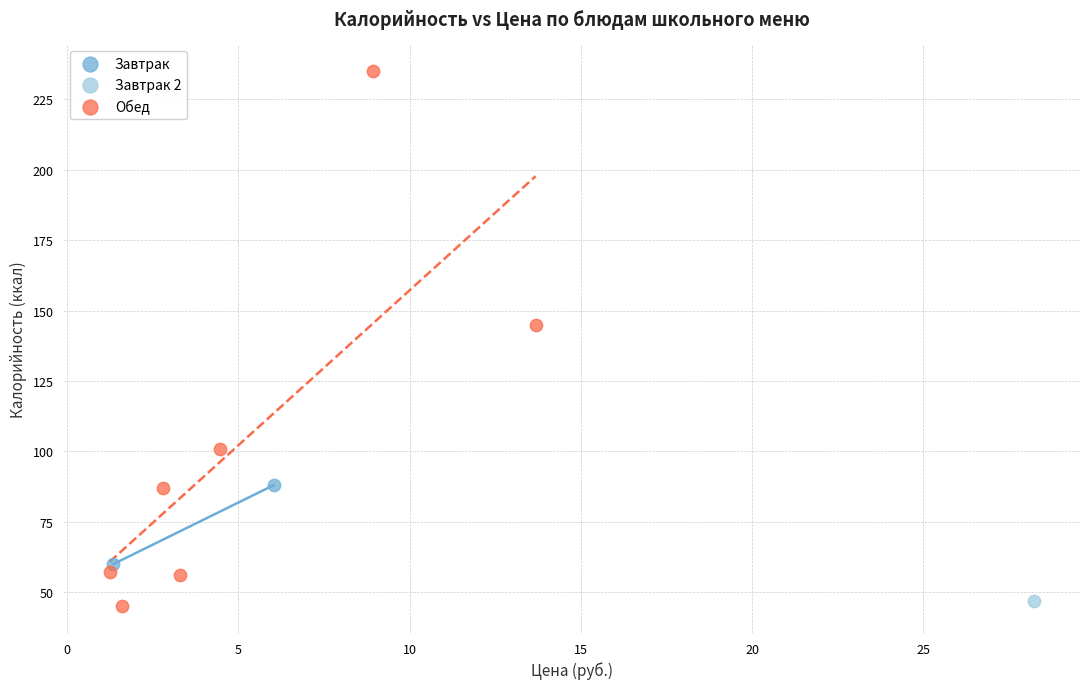

Which series contains the highest Y value?

Обед